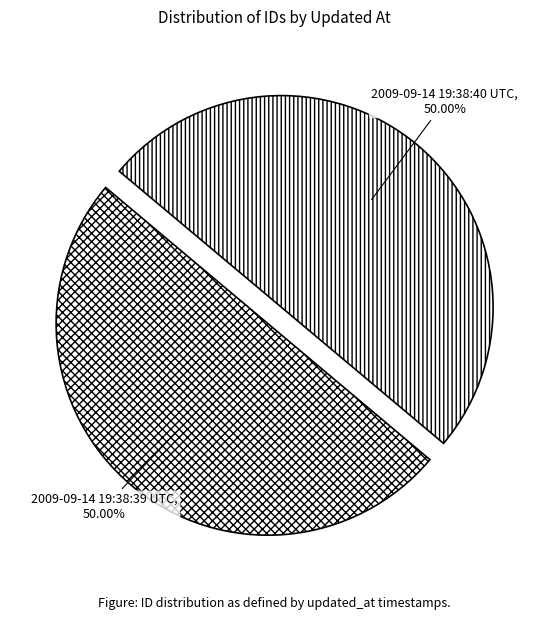

How many slices are in this pie chart?

2